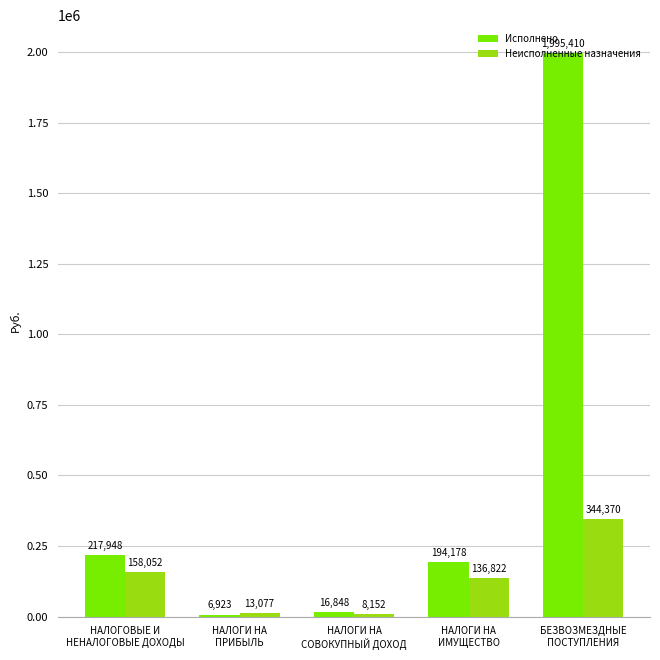

What is the approximate value of Неисполненные назначения at НАЛОГИ НА
ИМУЩЕСТВО?

136822.4